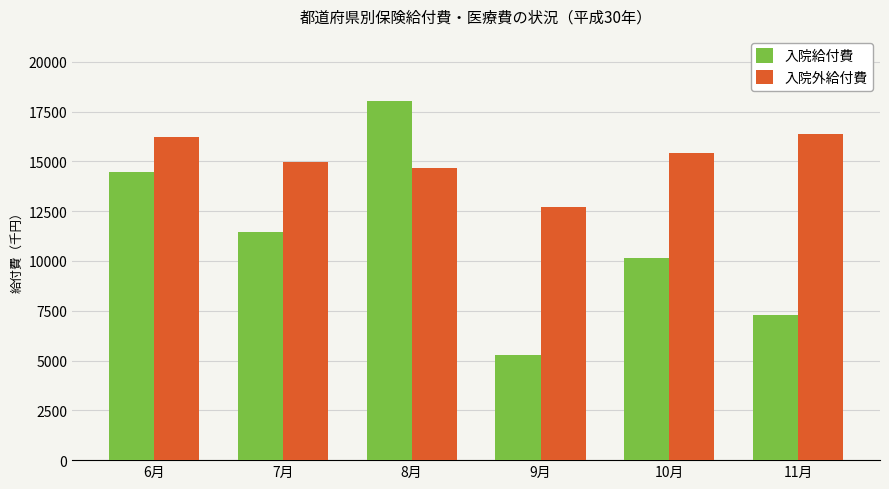

What is the spread (max minus min) of values at 10月?

5247.9